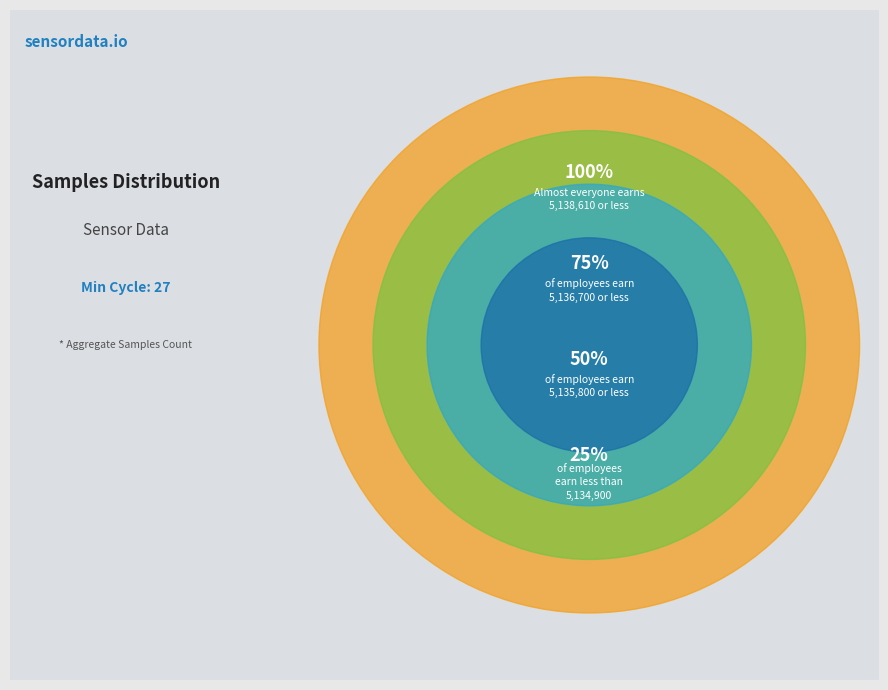

The 27 slice represents 19% of the pie. True or false?

False